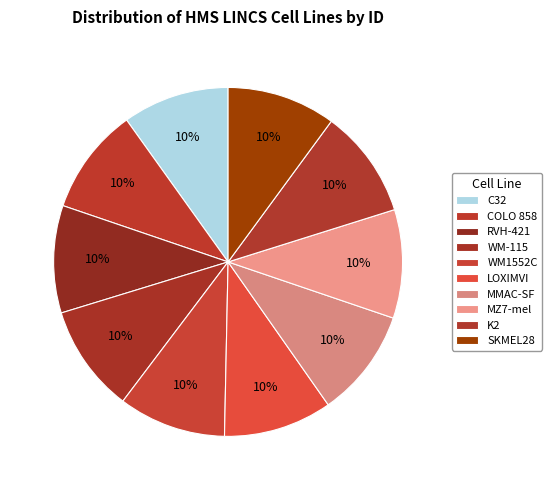

Which category has the biggest portion of the pie?

SKMEL28